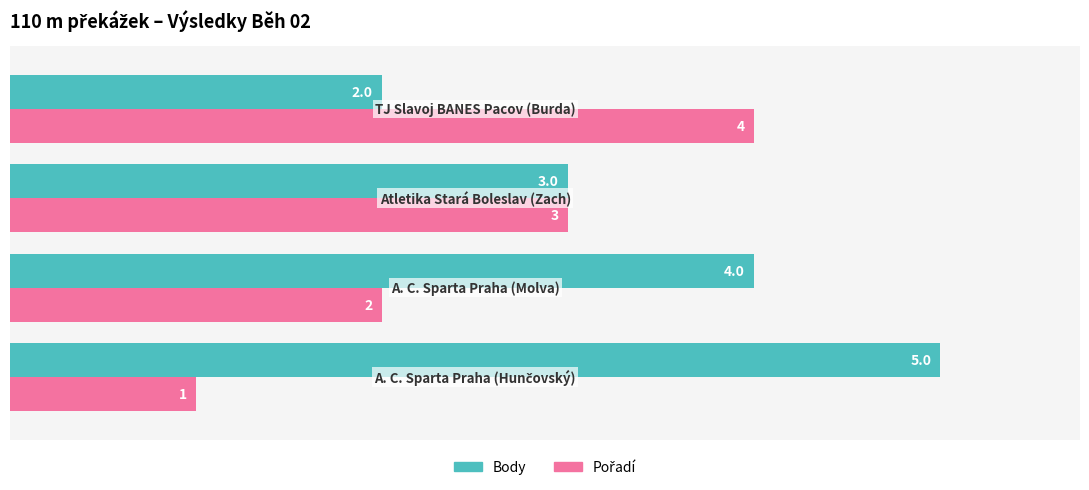

What is the sum of all Body values?

14